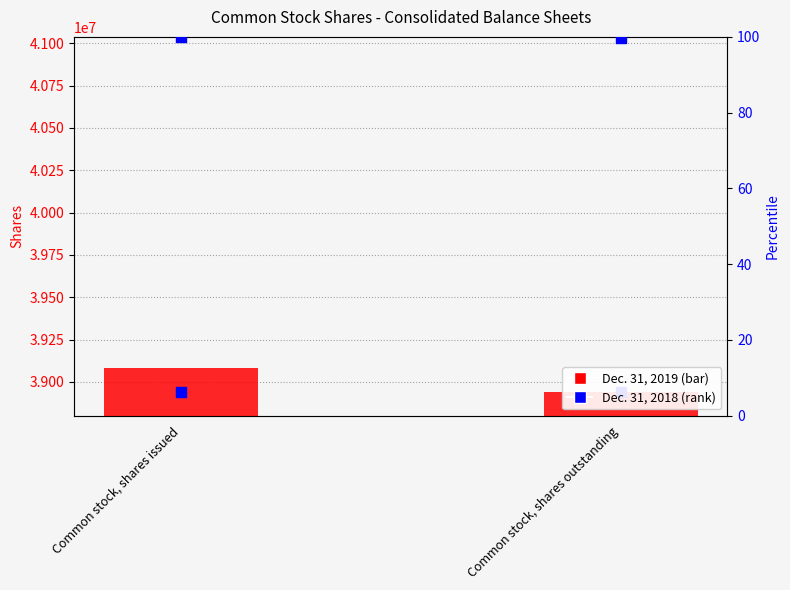

What is the total value across all series at Common stock, shares issued?

78022092